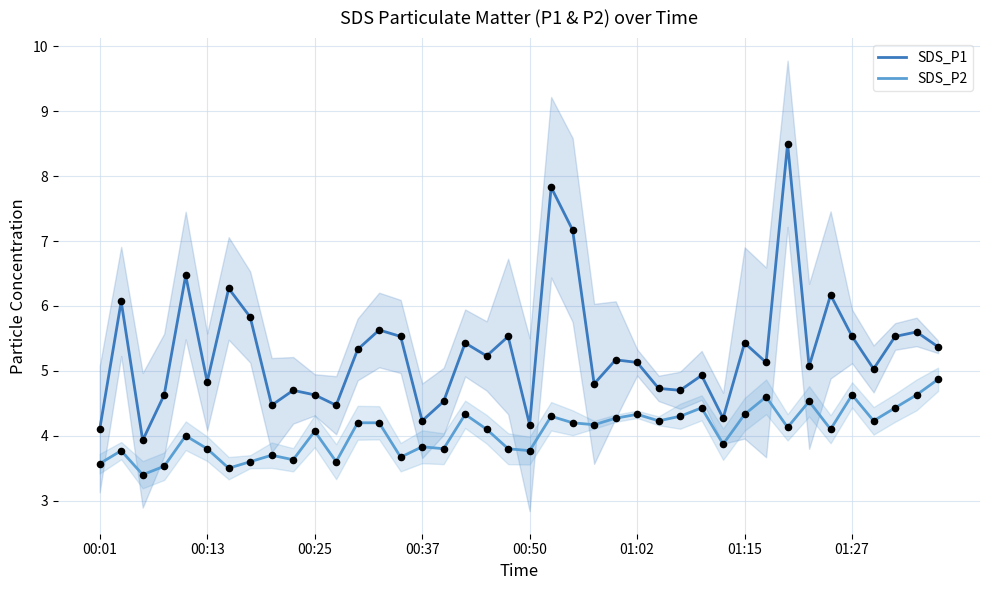

Which series contains the highest Y value?

SDS_P1